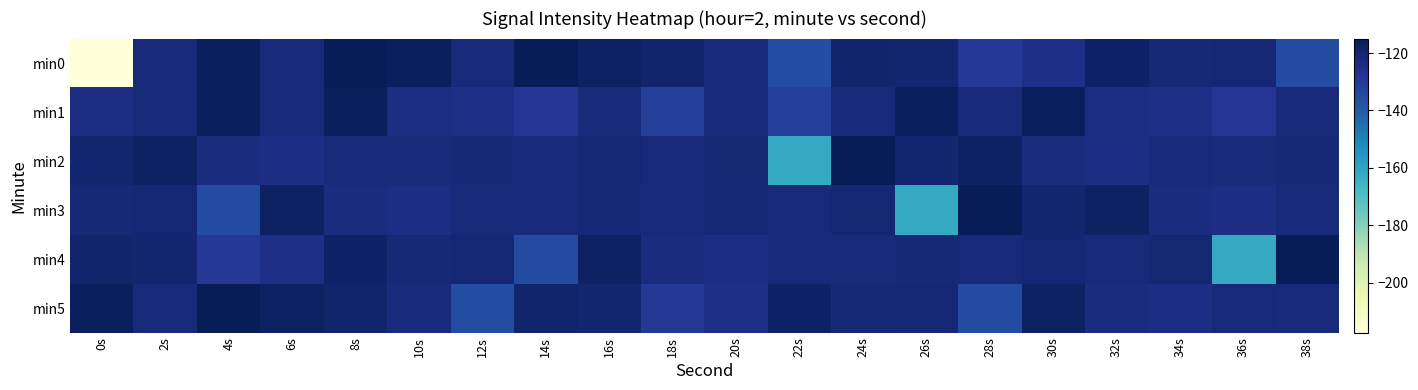

Reading left to right, transcribe all the data shown in this chart.

min0: 0s=-217.5	2s=-121.9	4s=-116.8	6s=-121.9	8s=-115.3	10s=-116.8	12s=-121.9	14s=-115.3	16s=-117.4	18s=-119.4	20s=-123.3	22s=-135.7	24s=-119.5	26s=-120.4	28s=-129.2	30s=-125.7	32s=-118.5	34s=-121.5	36s=-121.3	38s=-135.0
min1: 0s=-123.8	2s=-121.9	4s=-116.4	6s=-122.1	8s=-116.0	10s=-123.8	12s=-124.8	14s=-128.5	16s=-122.9	18s=-131.5	20s=-122.9	22s=-131.5	24s=-121.9	26s=-116.4	28s=-122.1	30s=-116.0	32s=-123.8	34s=-124.8	36s=-128.5	38s=-122.9
min2: 0s=-120.4	2s=-117.6	4s=-123.6	6s=-124.4	8s=-122.0	10s=-122.9	12s=-121.4	14s=-122.5	16s=-121.1	18s=-122.3	20s=-120.7	22s=-162.2	24s=-114.9	26s=-120.4	28s=-117.6	30s=-123.6	32s=-124.4	34s=-122.0	36s=-122.9	38s=-121.4
min3: 0s=-121.5	2s=-121.3	4s=-135.0	6s=-117.6	8s=-123.6	10s=-124.4	12s=-122.0	14s=-122.9	16s=-121.4	18s=-122.5	20s=-121.1	22s=-122.3	24s=-120.7	26s=-162.2	28s=-114.9	30s=-120.4	32s=-117.6	34s=-123.6	36s=-124.4	38s=-122.0
min4: 0s=-119.5	2s=-120.4	4s=-129.2	6s=-125.7	8s=-118.5	10s=-121.5	12s=-121.3	14s=-135.0	16s=-117.6	18s=-123.6	20s=-124.4	22s=-122.0	24s=-122.9	26s=-121.4	28s=-122.5	30s=-121.1	32s=-122.3	34s=-120.7	36s=-162.2	38s=-114.9
min5: 0s=-116.8	2s=-121.9	4s=-115.3	6s=-117.4	8s=-119.4	10s=-123.3	12s=-135.7	14s=-119.5	16s=-120.4	18s=-129.2	20s=-125.7	22s=-118.5	24s=-121.5	26s=-121.3	28s=-135.0	30s=-117.6	32s=-123.6	34s=-124.4	36s=-122.0	38s=-122.9